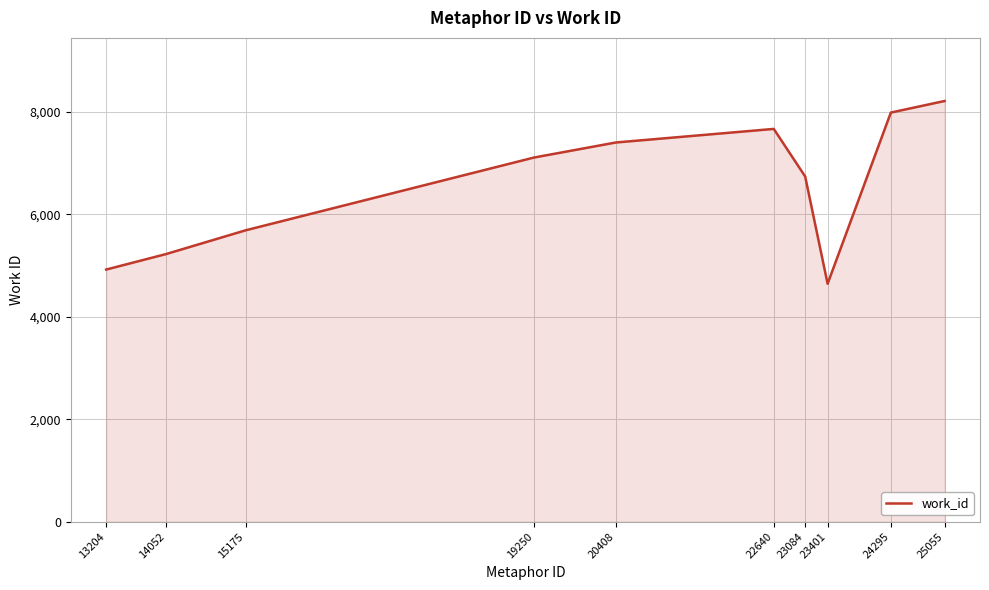

Which label corresponds to the smallest value in the chart?

23401